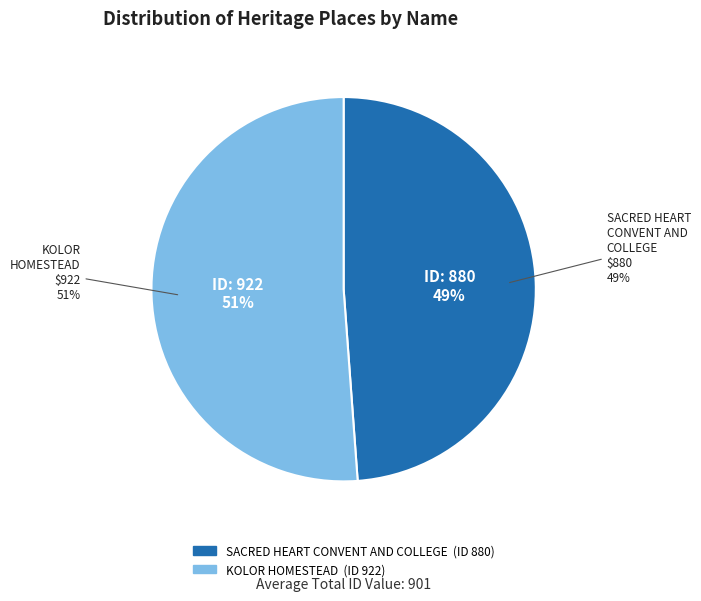

The KOLOR HOMESTEAD slice represents 51% of the pie. True or false?

True